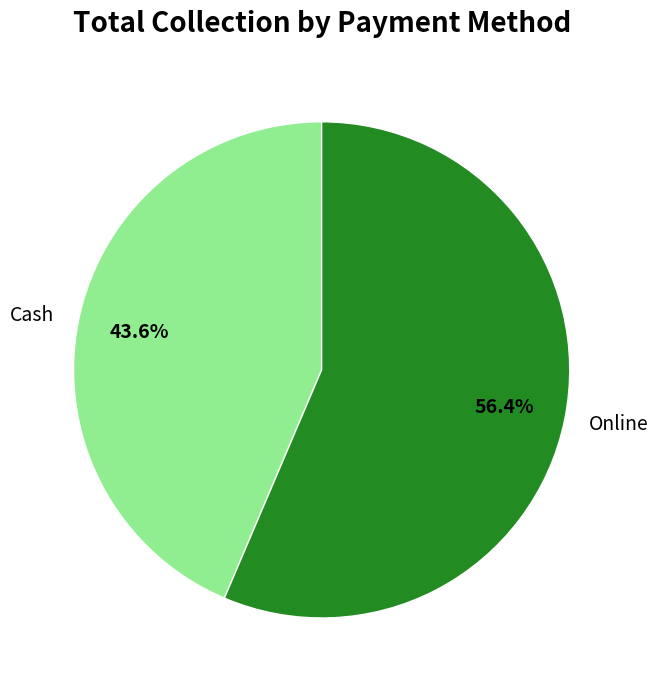

Rank the categories by value from lowest to highest.

Cash, Online